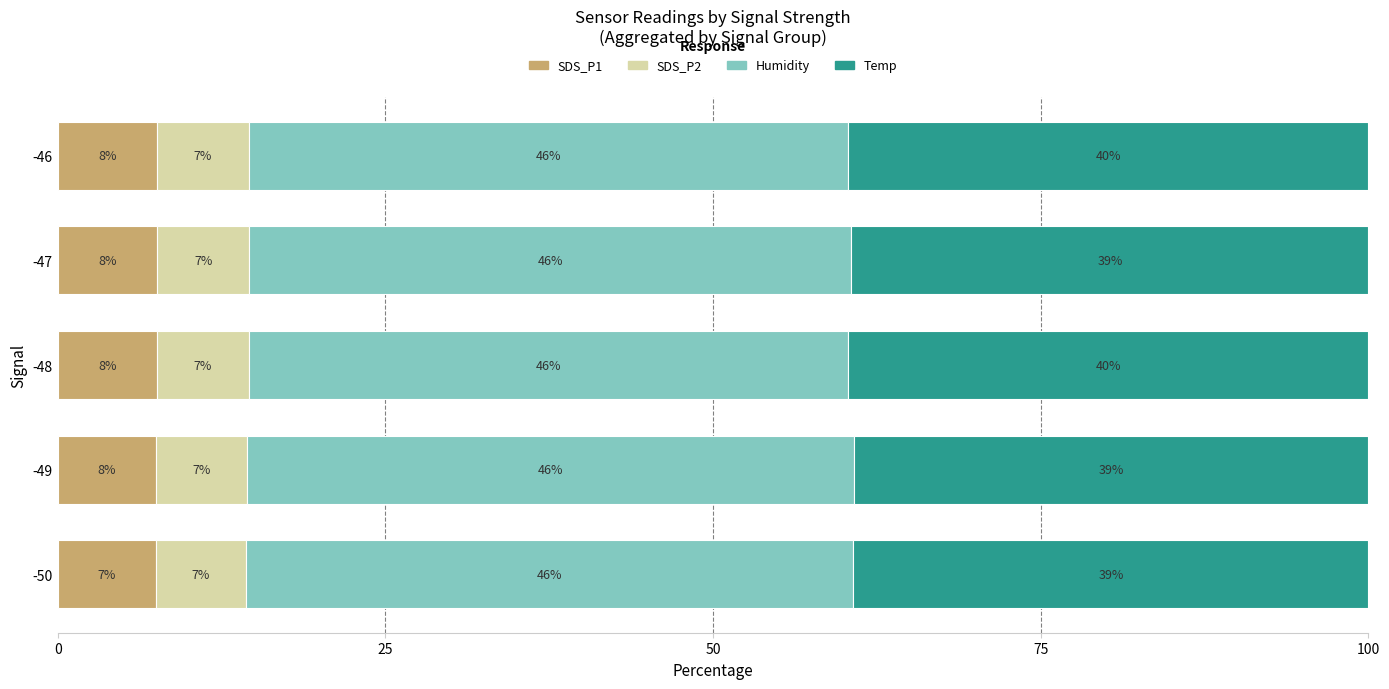

True or false: SDS_P1 has a value of 1.6 at -47.

False